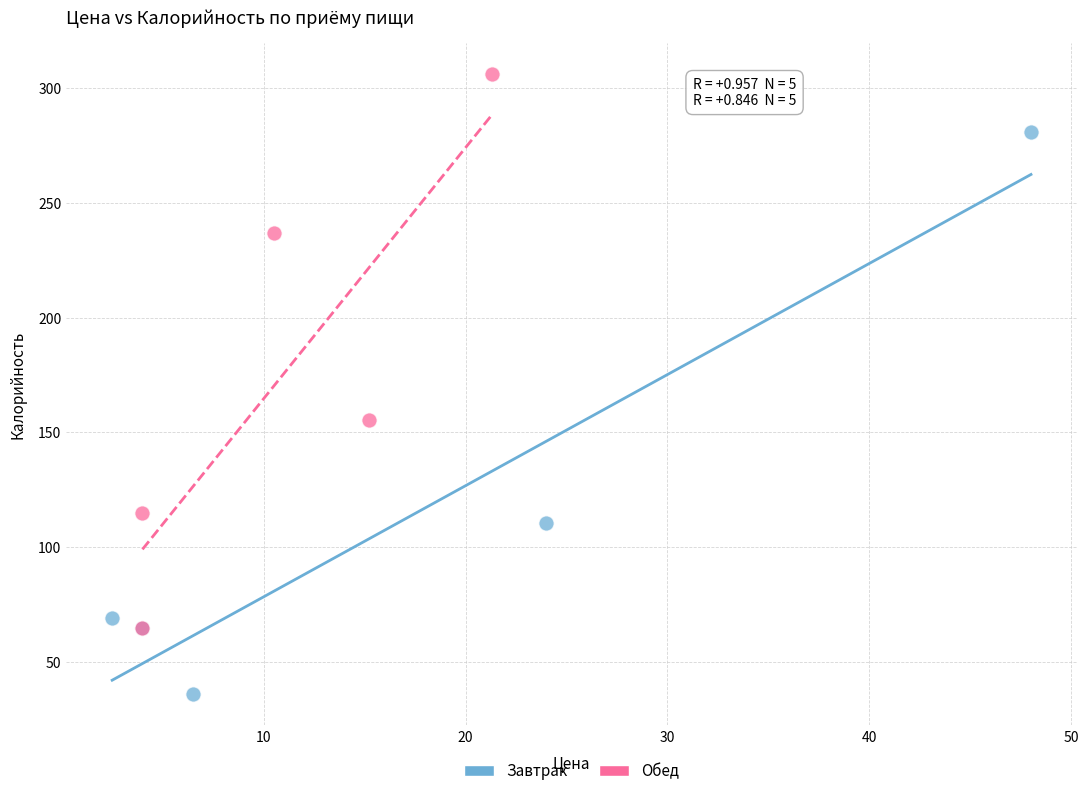

Which series contains the highest Y value?

Обед